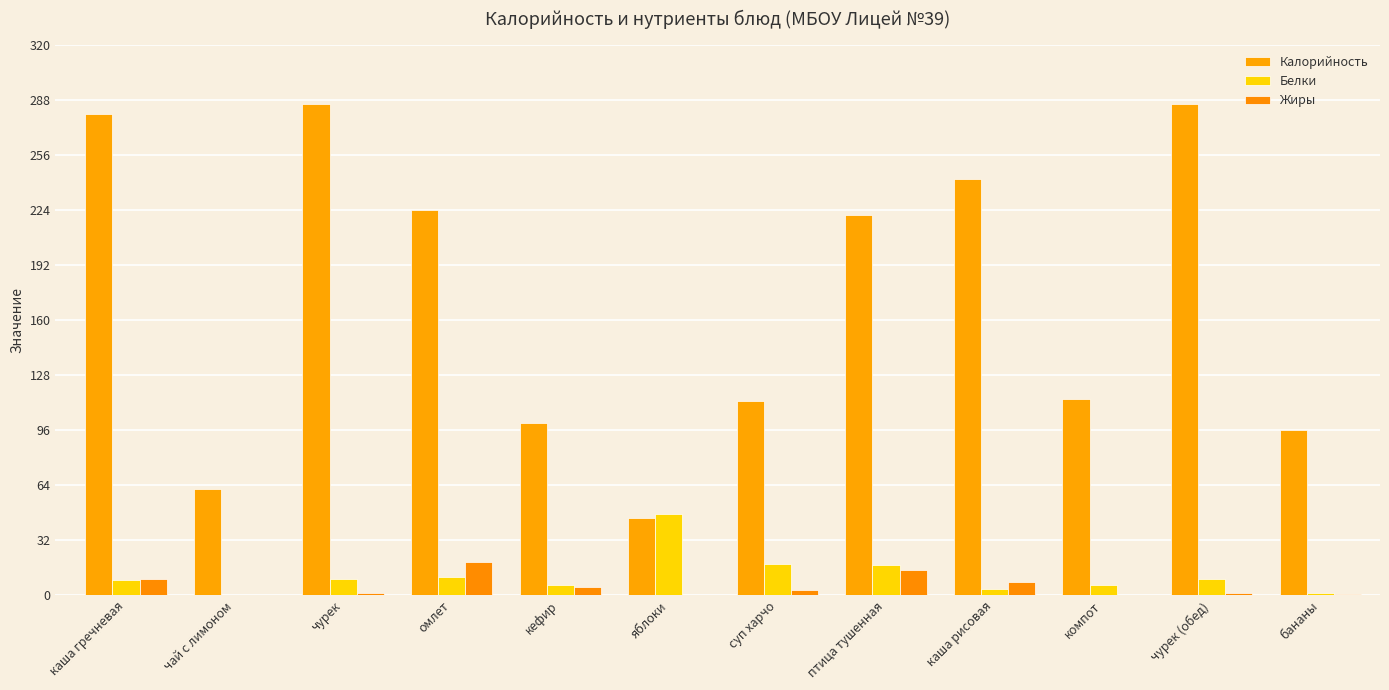

How many groups of bars are there?

12